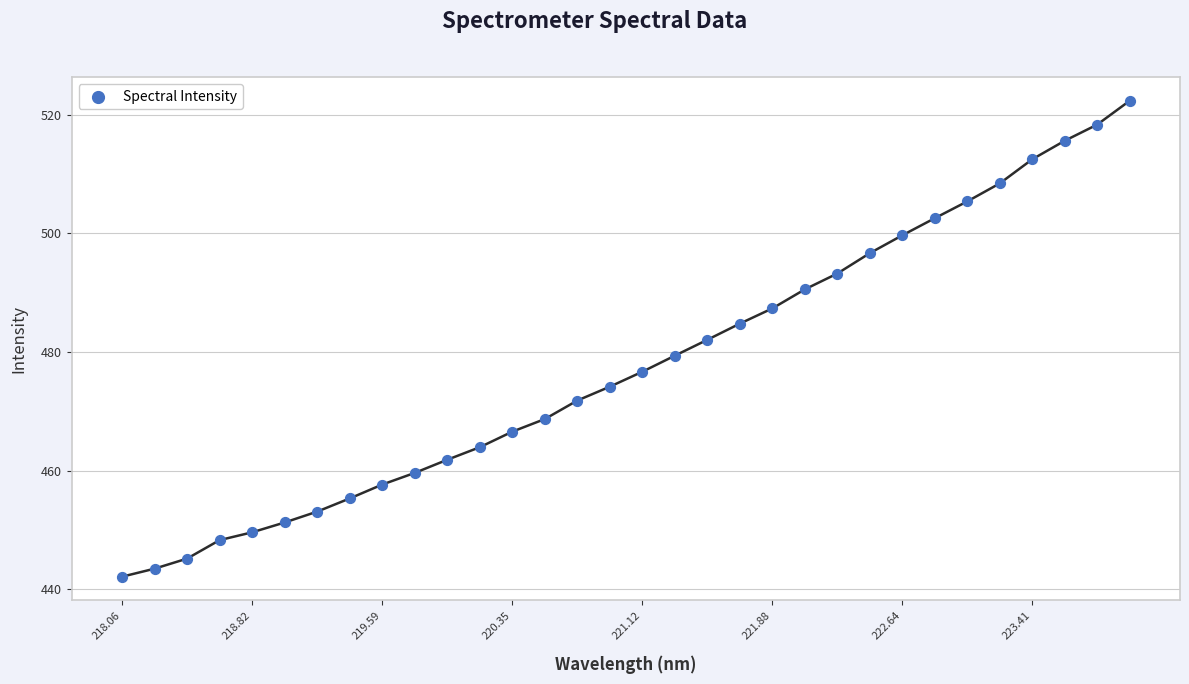

What is the range of X values (max minus min)?

5.9